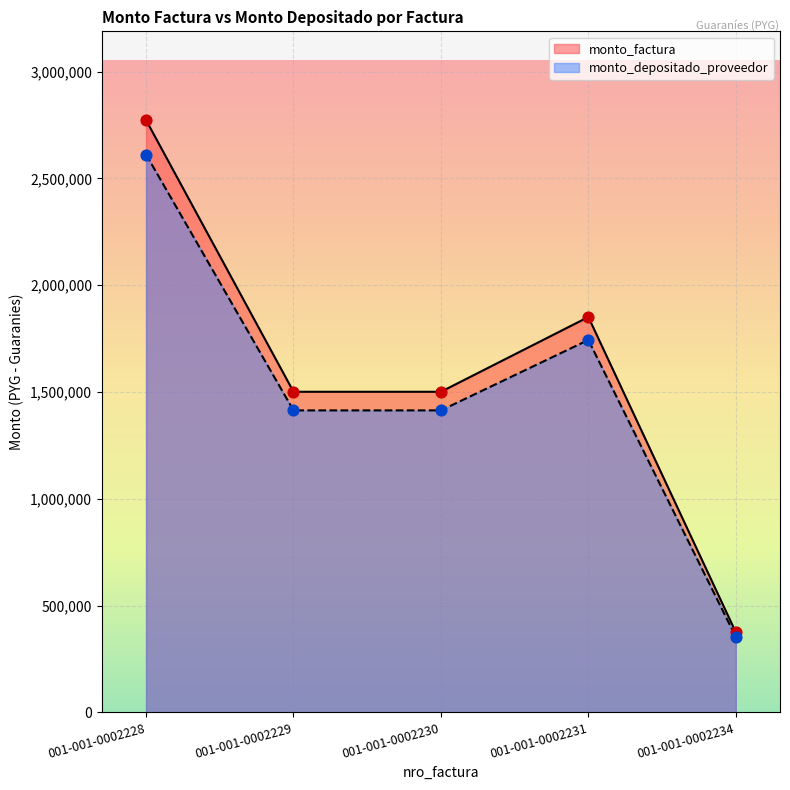

What are all the series names shown in the legend?

monto_factura, monto_depositado_proveedor